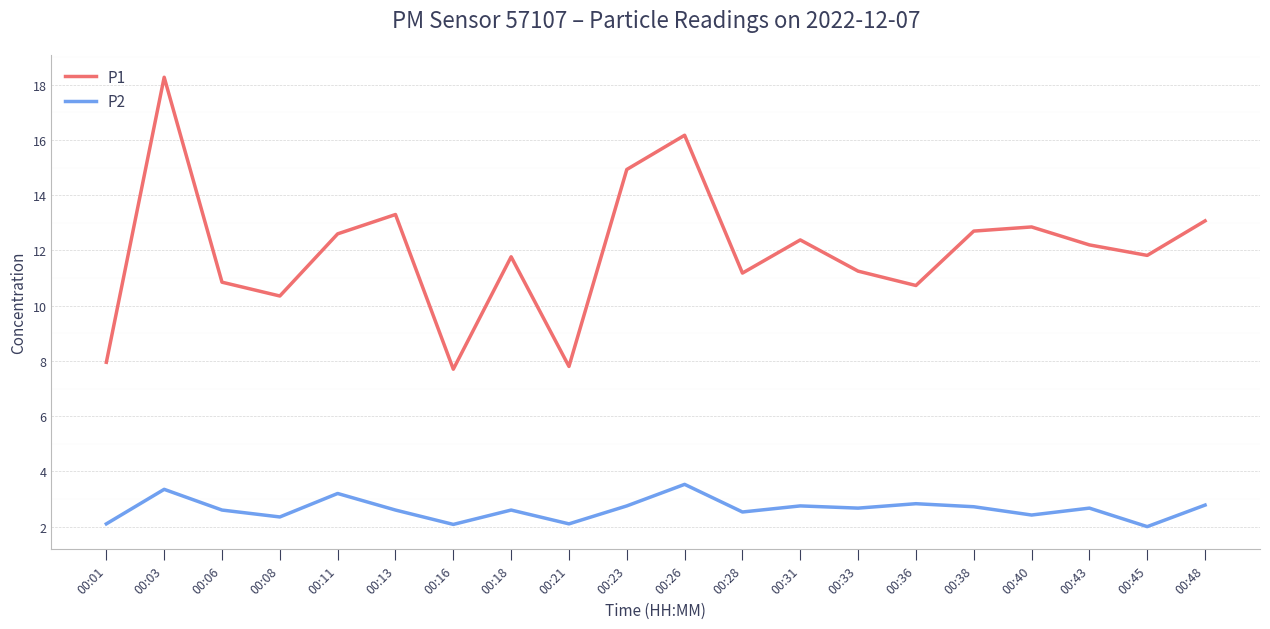

Which series has the widest spread of values?

P1